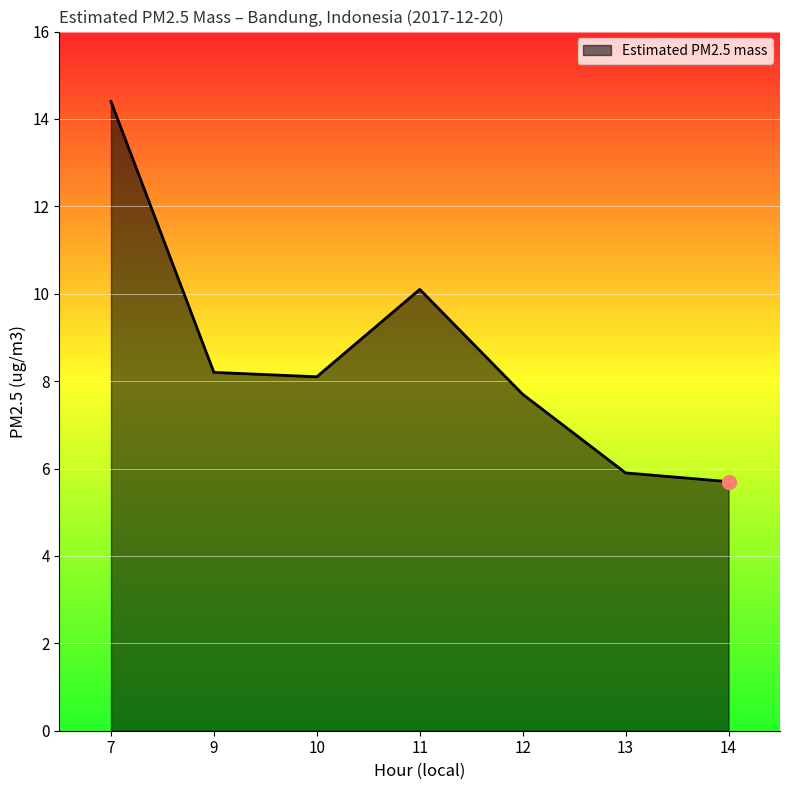

Reading right to left, extract all data points from this chart.

14=5.7	13=5.9	12=7.7	11=10.1	10=8.1	9=8.2	7=14.4